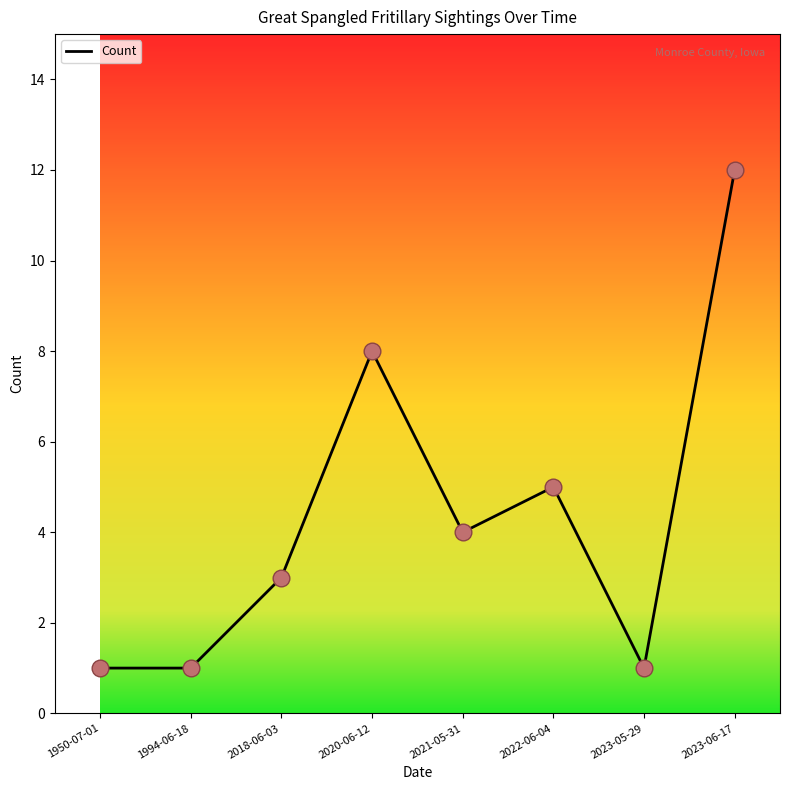

Approximately how many times larger is the value at 1950-07-01 compared to 2023-06-17?

0.1